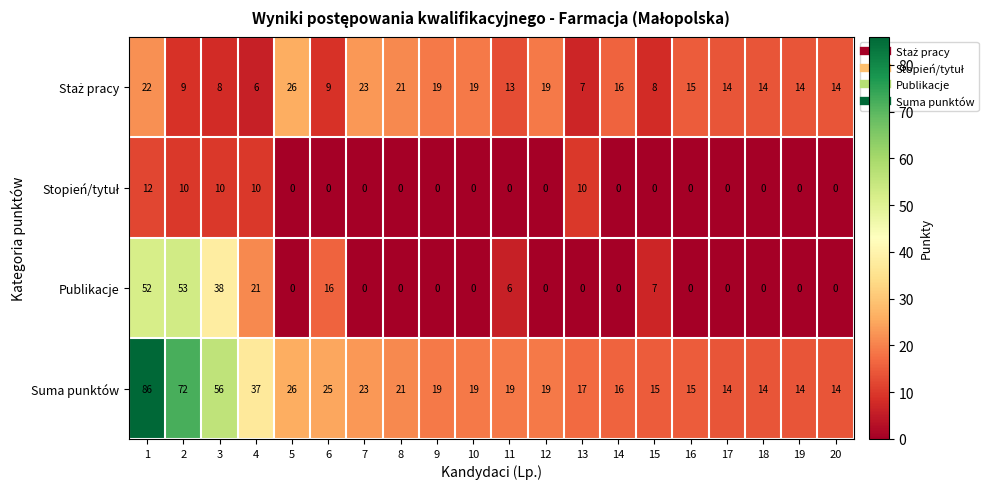

What is the average value of the Suma punktów series?

27